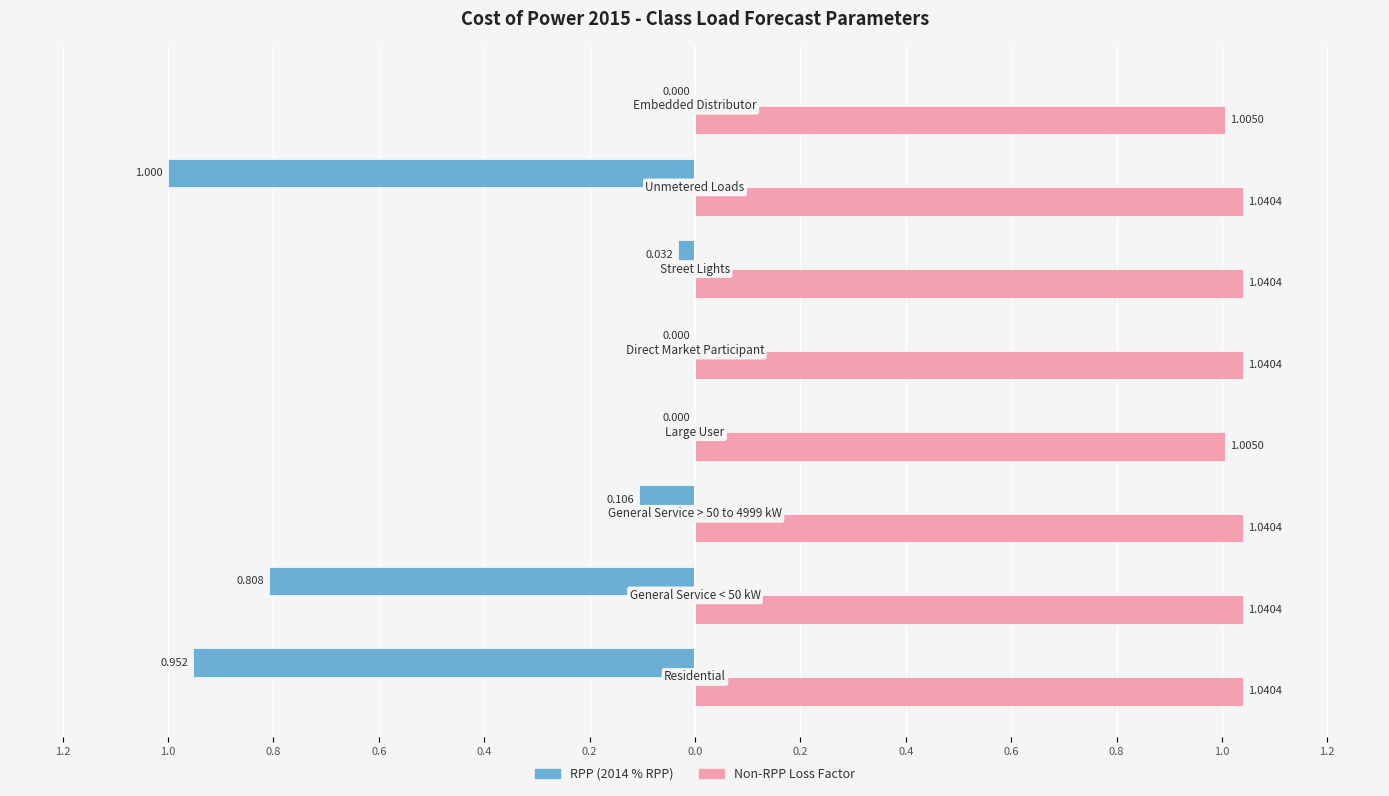

What is the sum of all Non-RPP Loss Factor values?

8.3